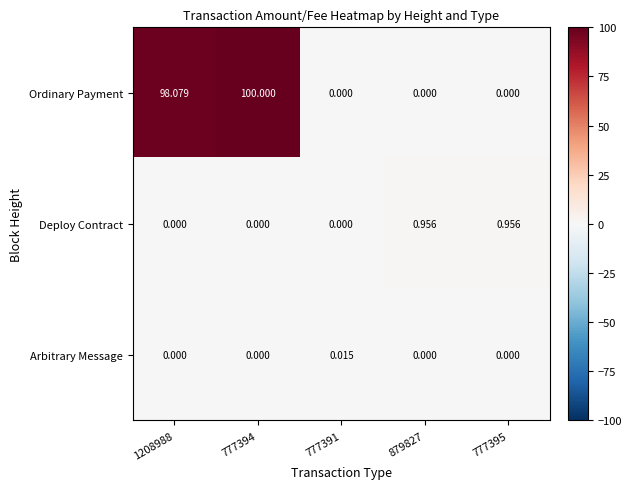

Which series has the largest range (max minus min)?

Ordinary Payment